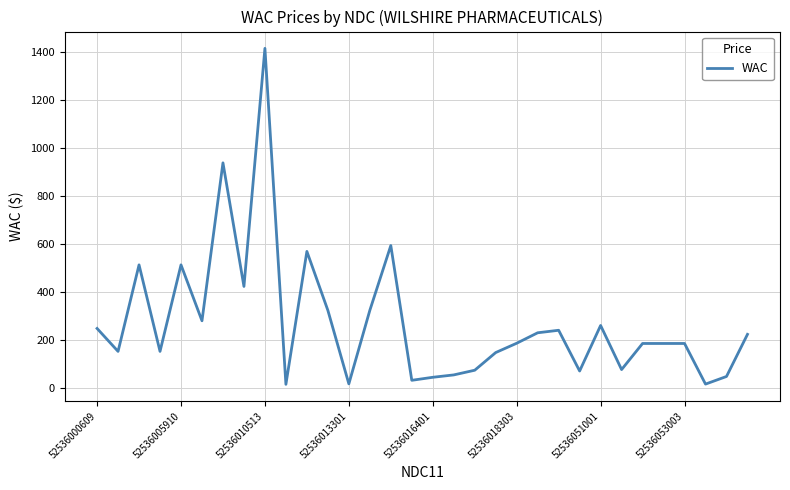

What is the greatest value displayed?

1416.9